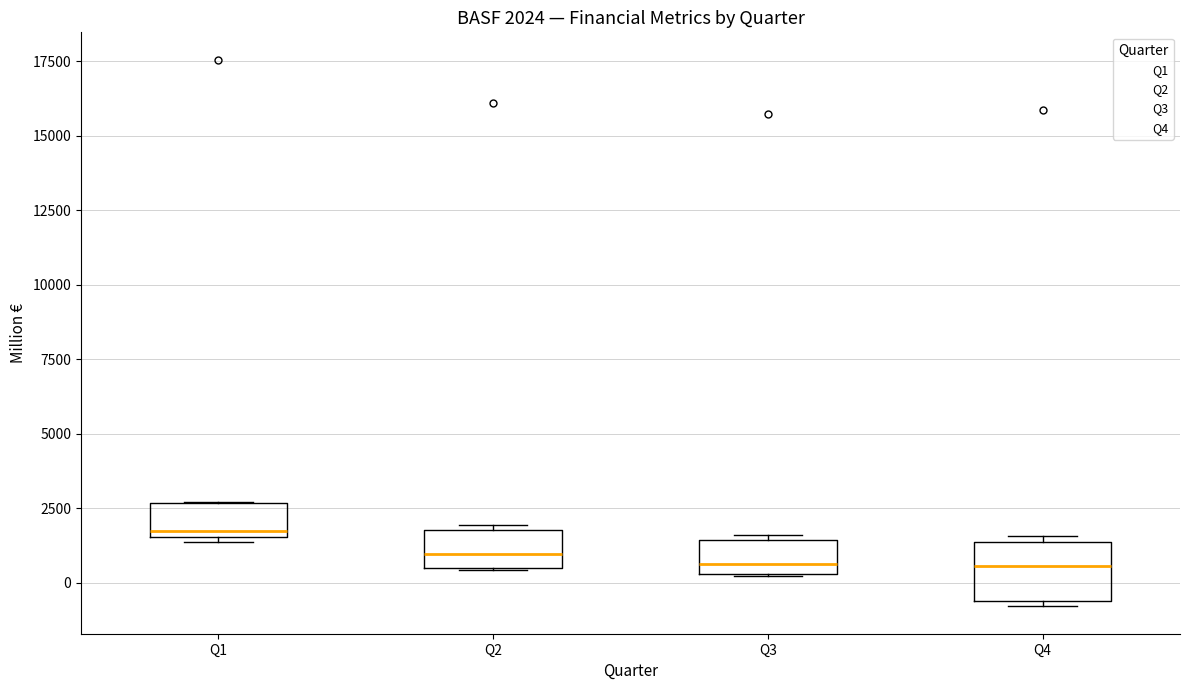

Comparing the boxes themselves (not the whiskers), which one is the tallest?

Q4